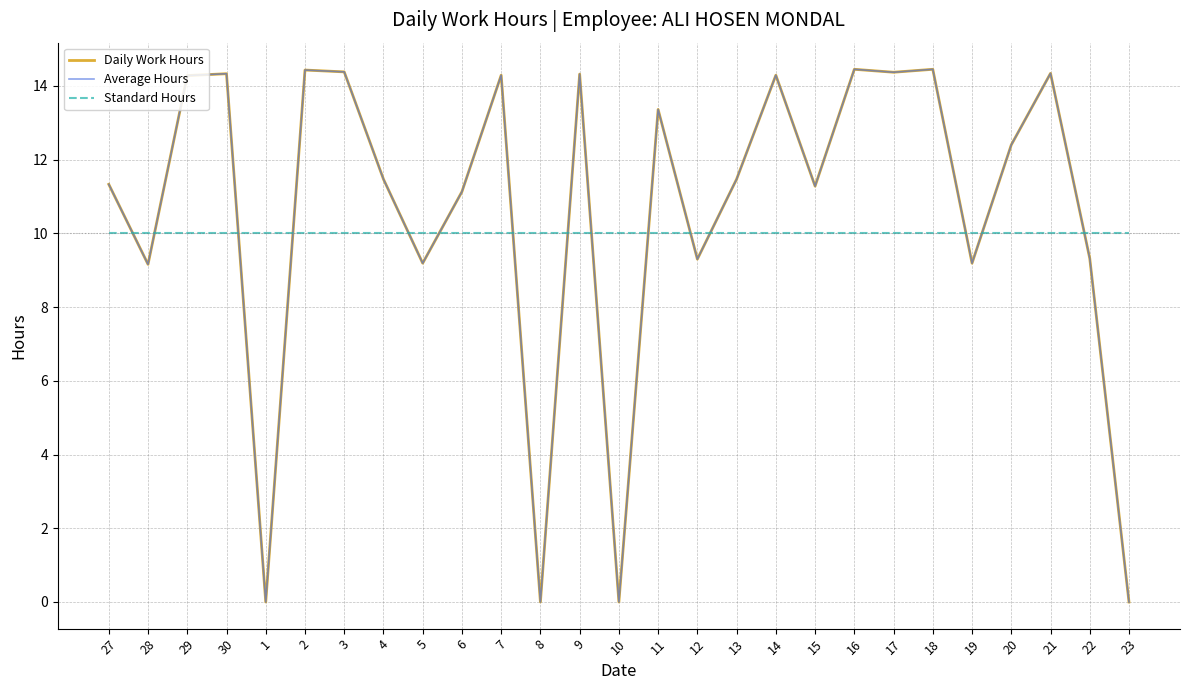

At 4, list the series in order from largest to smallest.

Daily Work Hours, Average Hours, Standard Hours